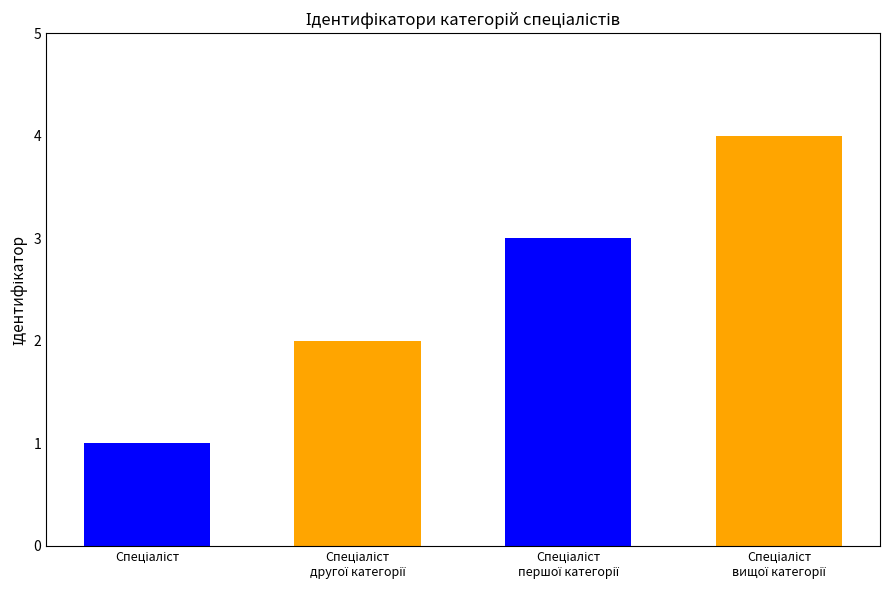

Does the chart contain any negative values?

No